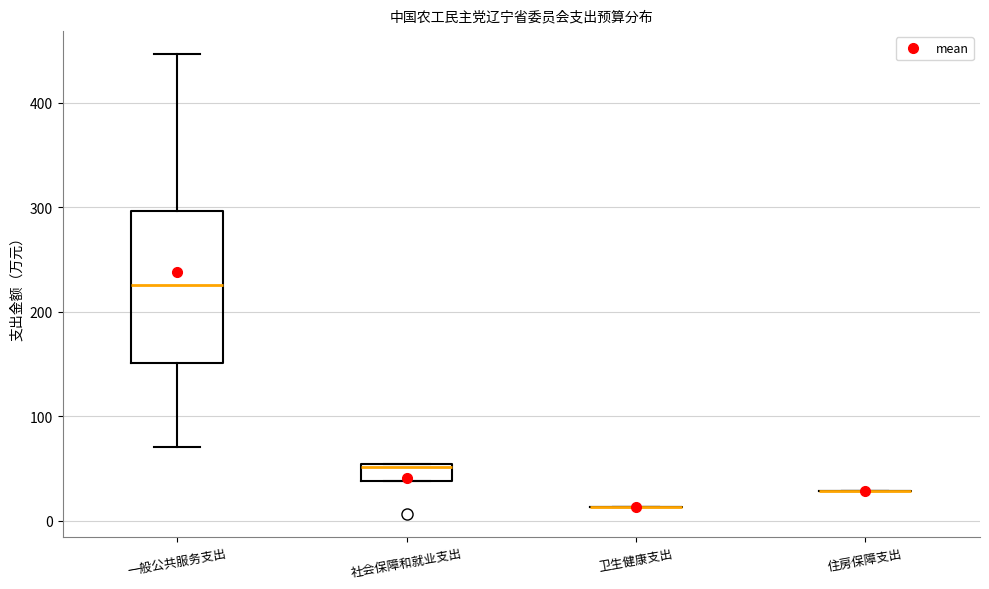

Where does the upper whisker of the box for 一般公共服务支出 end on the y-axis? The values are not printed on the chart, so give them approximately, as read against the axis.

450